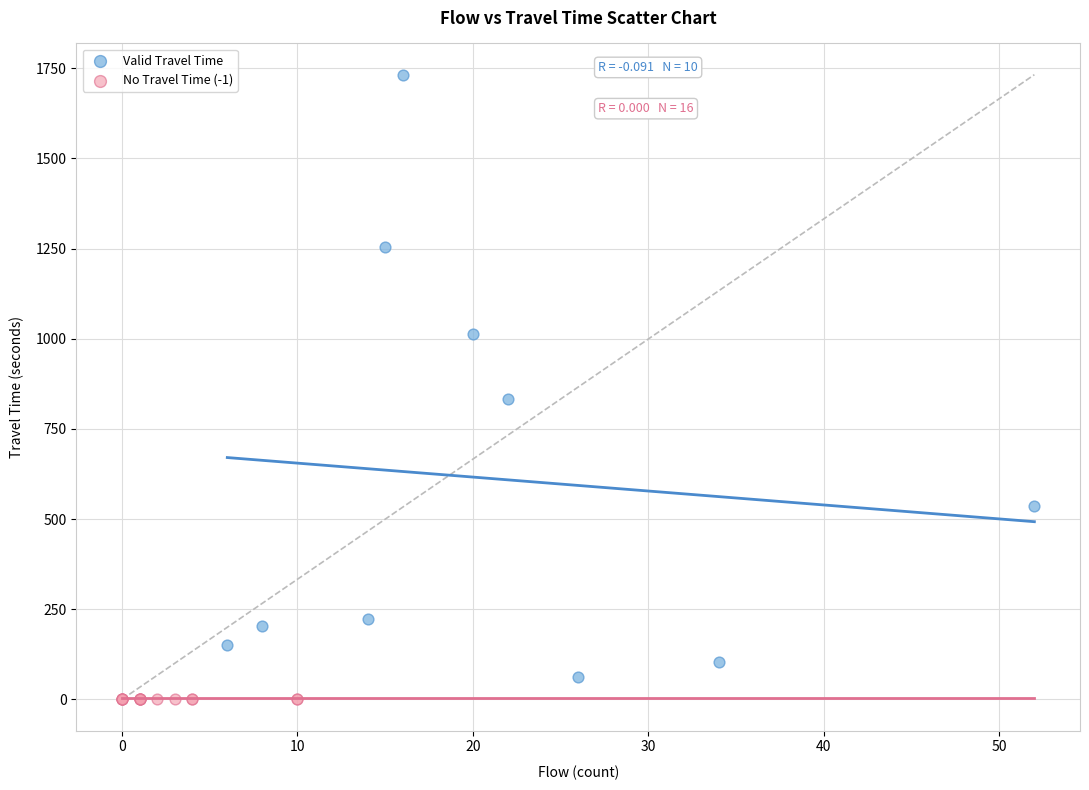

Which series reaches the maximum Y coordinate?

Valid Travel Time